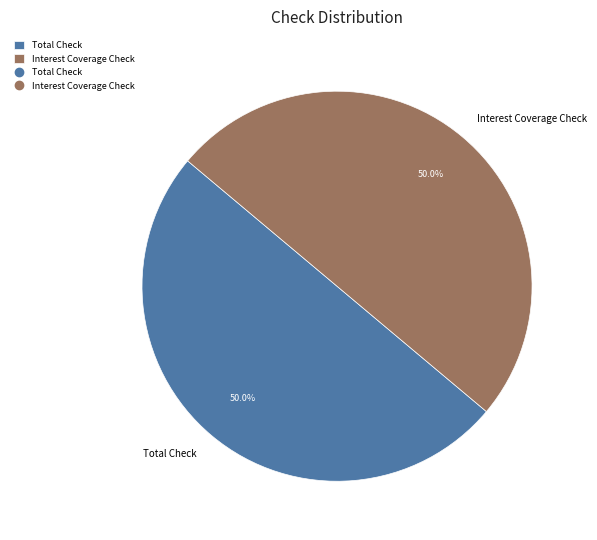

What is the ratio of the value at Interest Coverage Check to the value at Total Check?

1.0